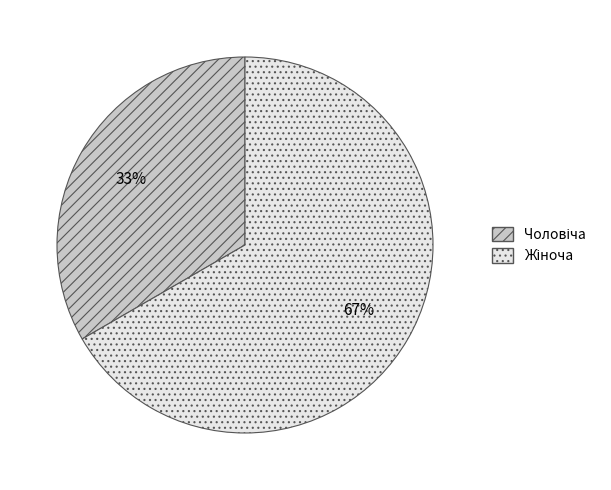

To the nearest percent, what is the average slice percentage?

50%